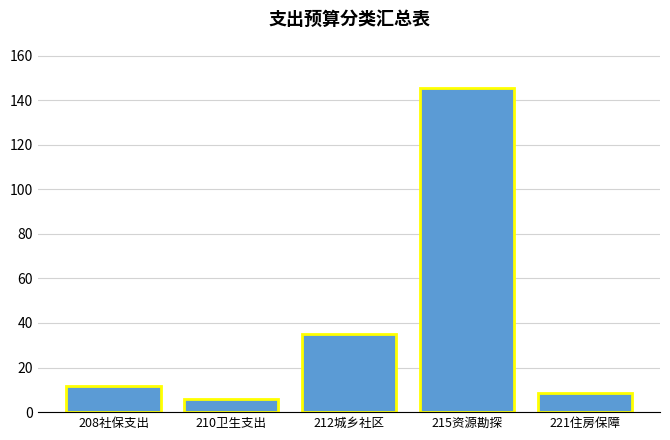

Reading left to right, what are all the values shown in this chart?

11.6	5.9	35.0	145.6	8.7